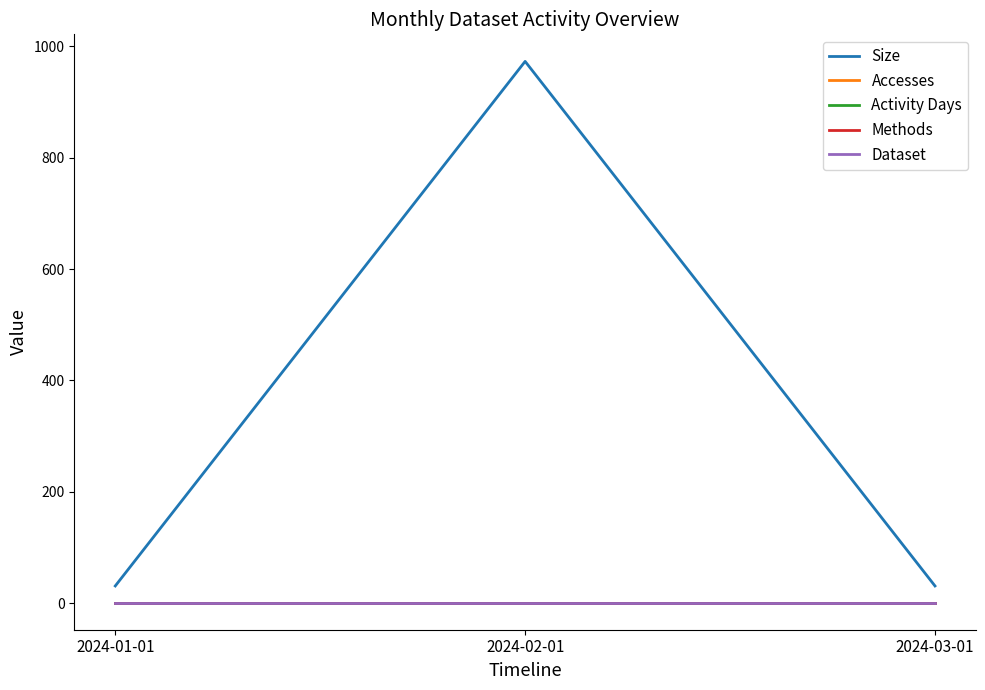

The Dataset series shows 1 at 2024-01-01. True or false?

False